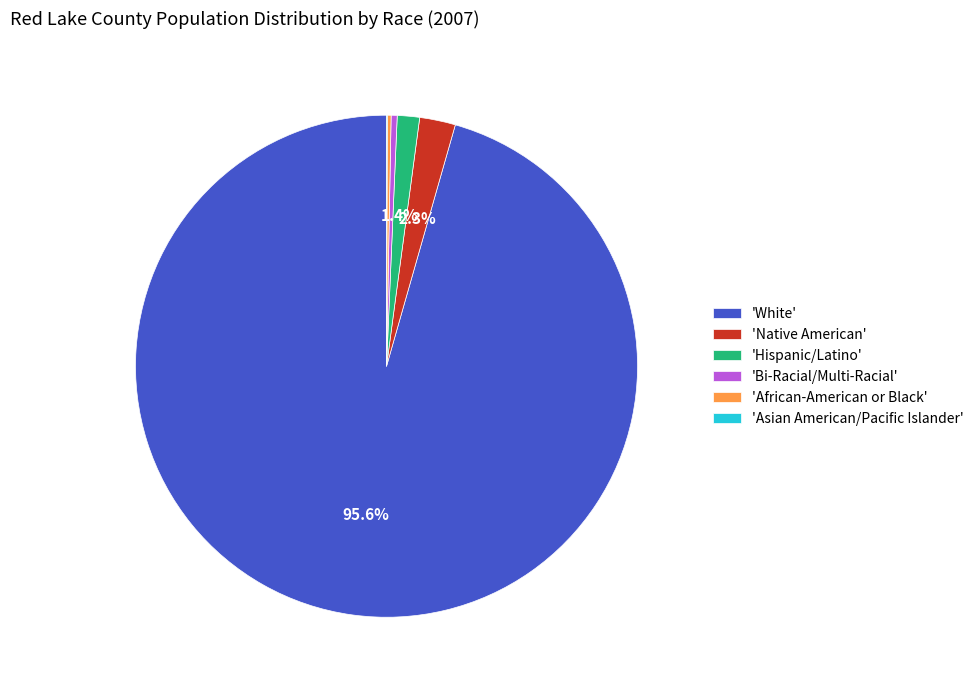

Is there any slice that represents more than half of the pie?

Yes